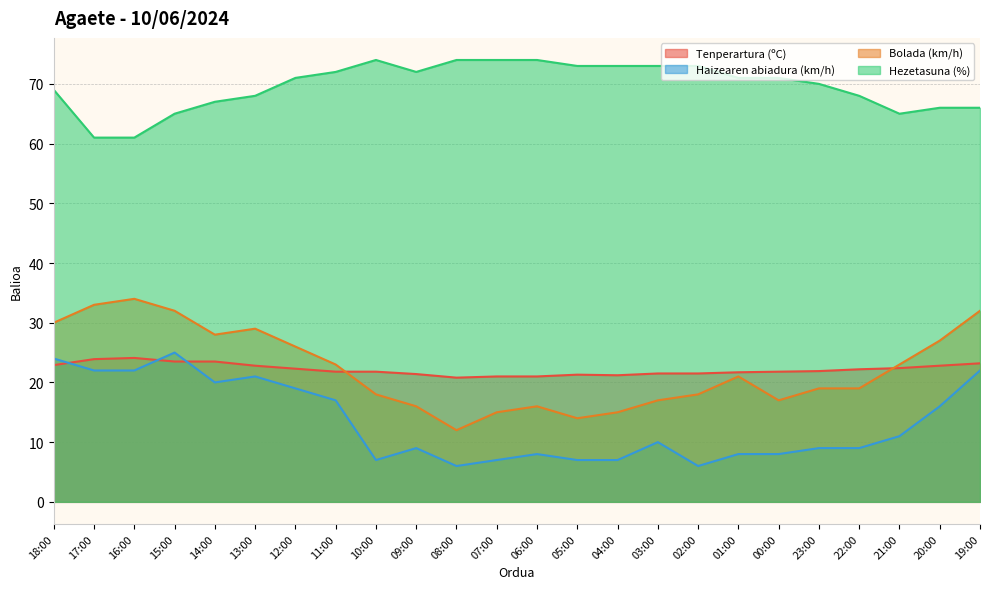

List the labels in order of Bolada (km/h) value, smallest first.

08:00, 05:00, 07:00, 04:00, 09:00, 06:00, 03:00, 00:00, 10:00, 02:00, 23:00, 22:00, 01:00, 11:00, 21:00, 12:00, 20:00, 14:00, 13:00, 18:00, 15:00, 19:00, 17:00, 16:00